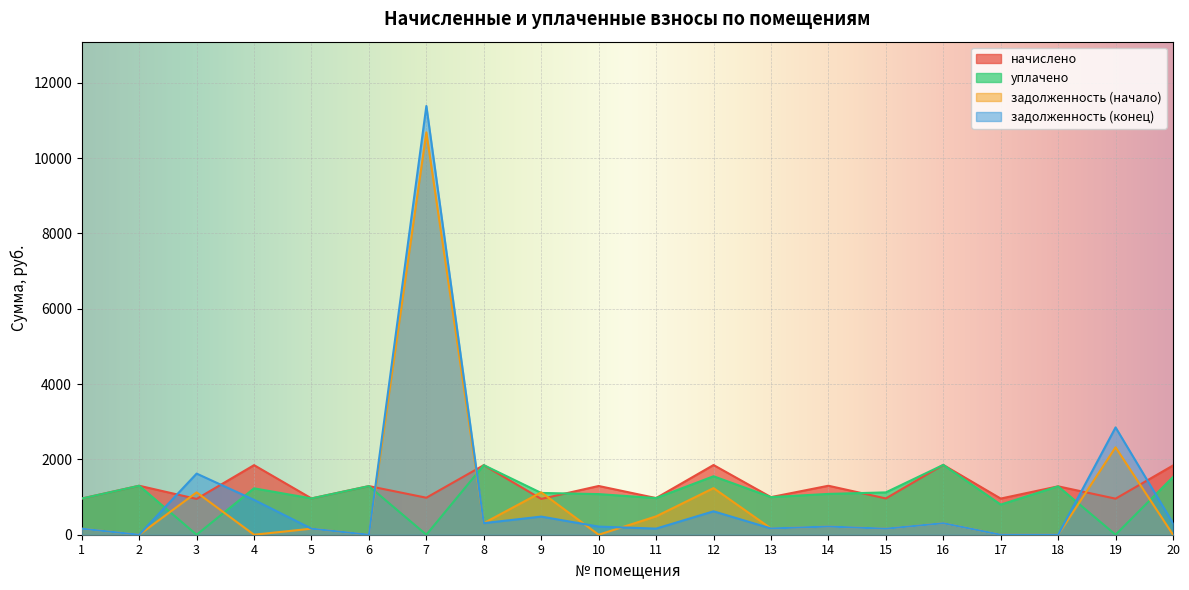

Which series changed the most between 1 and 14?

начислено